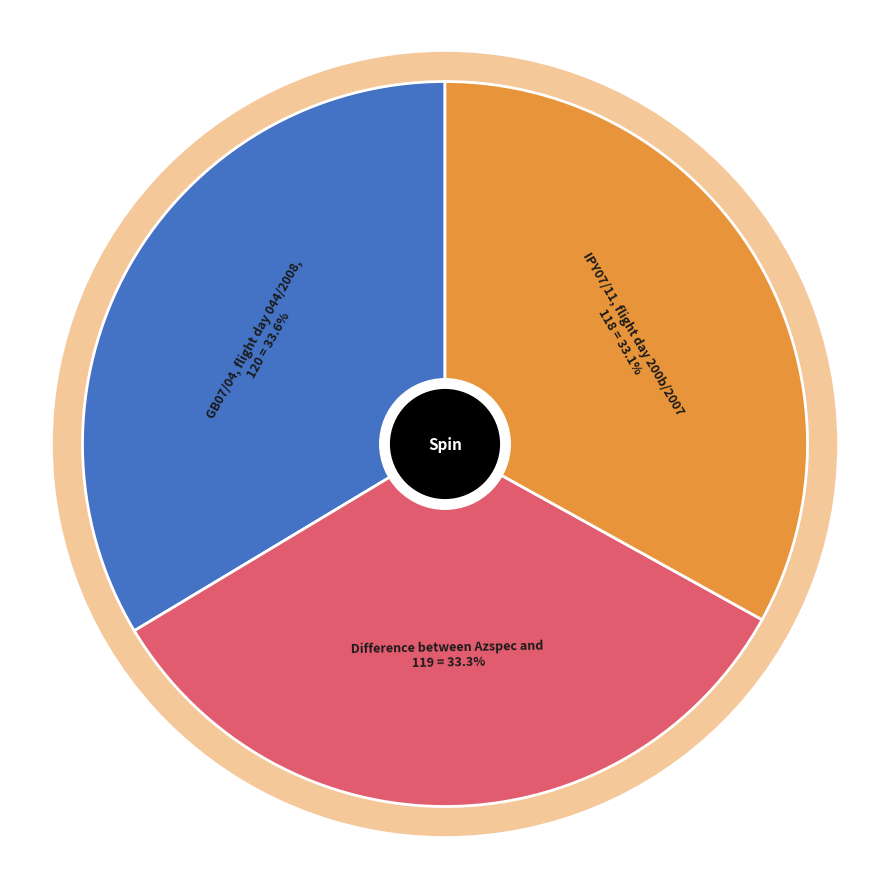

Count the number of slices in the pie.

3